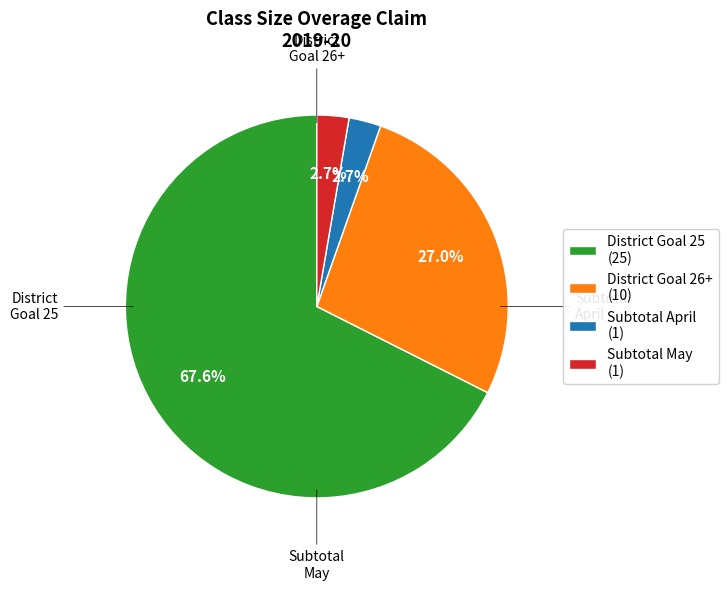

Which category has the biggest portion of the pie?

District Goal 25 (25)